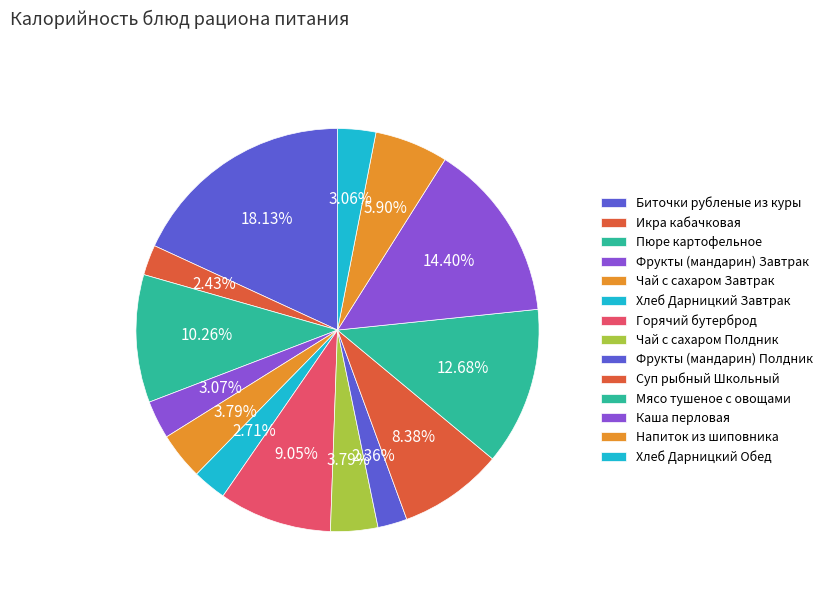

What percentage is the Хлеб Дарницкий Обед slice, to the nearest percent?

3%